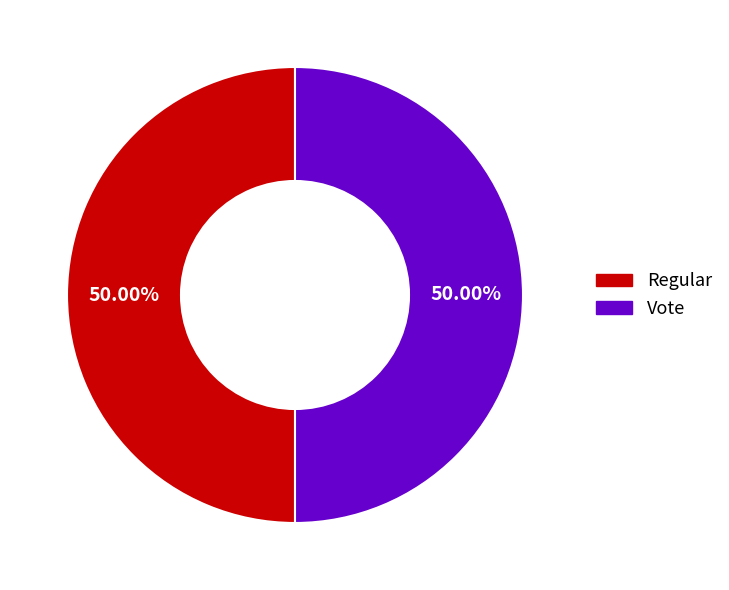

Do Vote and Regular together represent more than half of the pie?

Yes